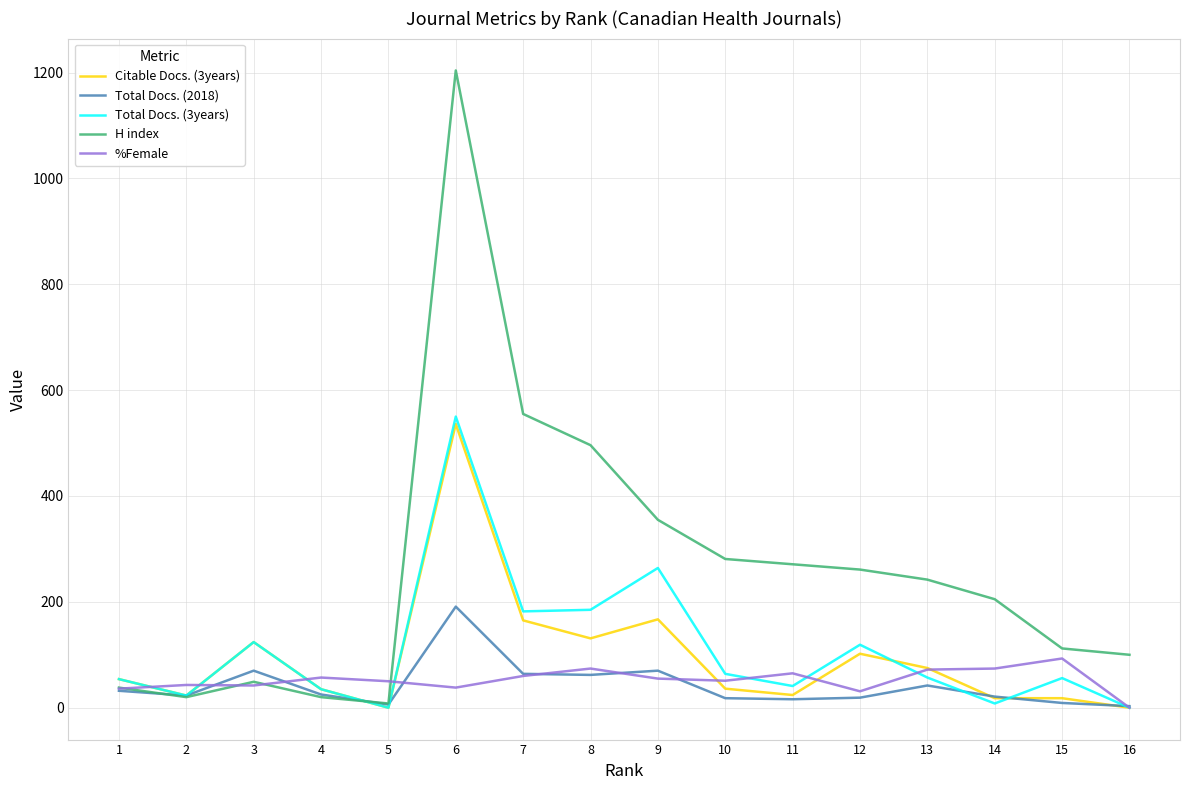

How many values in the Total Docs. (3years) series are below 57?

8